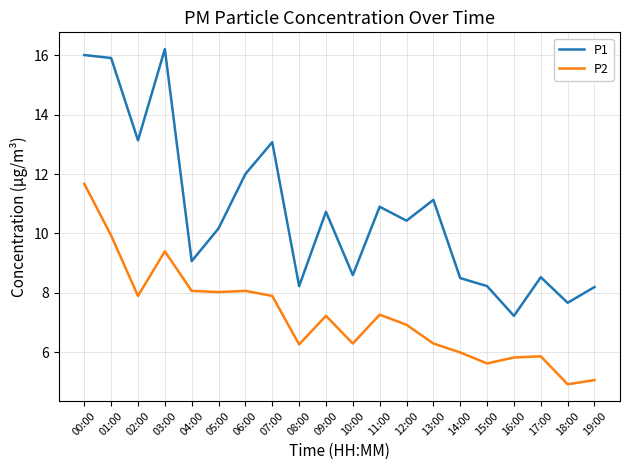

In P1, how many points are lower than both neighbors (excluding endpoints)?

7